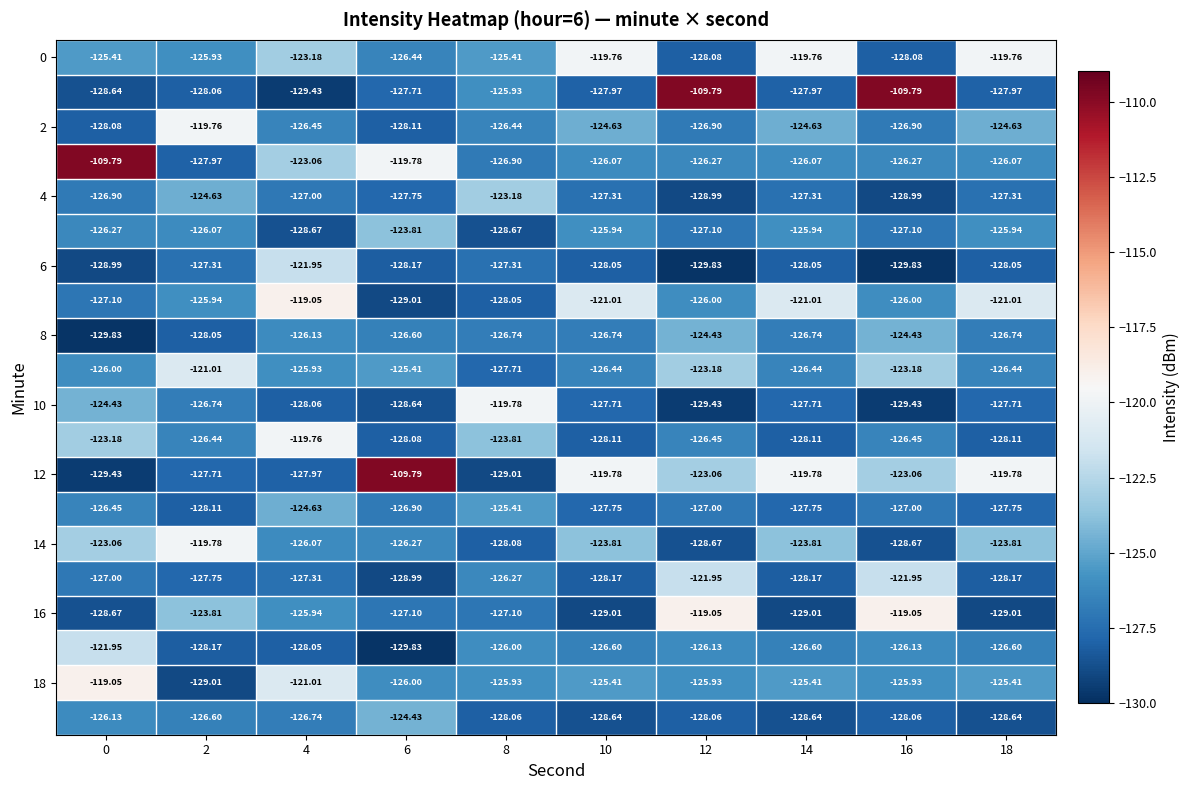

What is the total value across all series at 14?

-2518.9